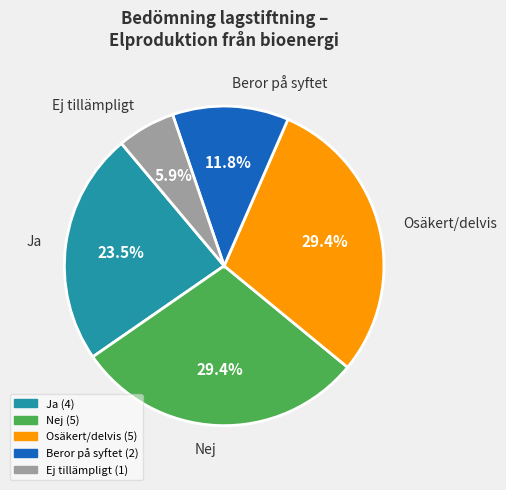

Is there a majority slice in this chart?

No